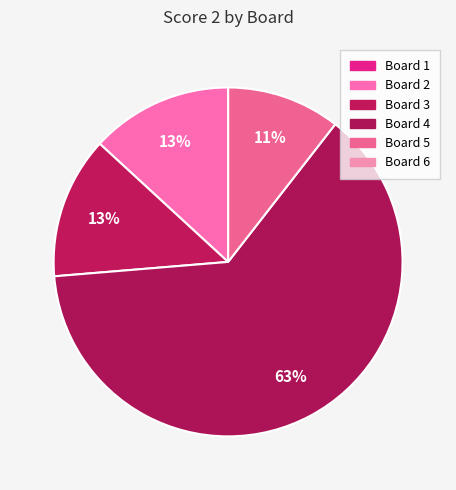

What percentage is the Board 2 slice, to the nearest percent?

13%